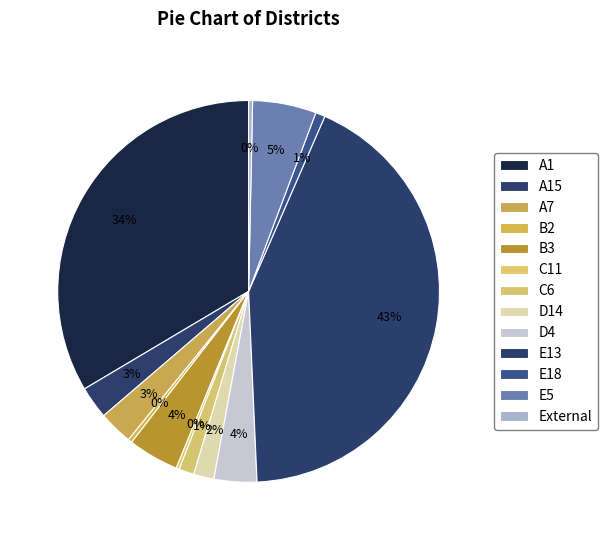

Is there any slice that represents more than half of the pie?

No